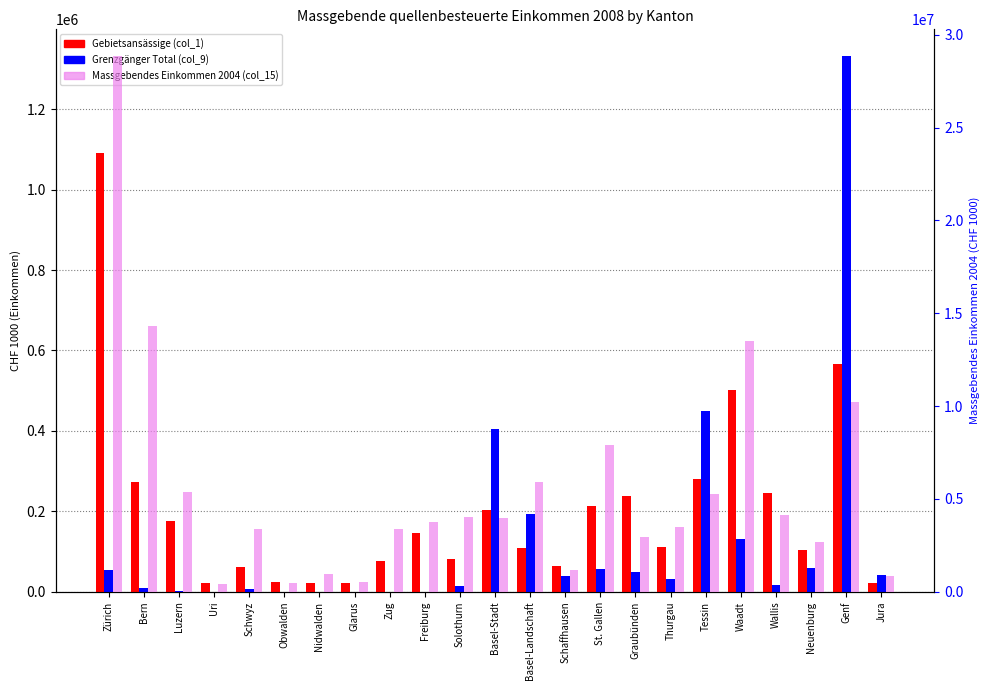

What is the difference between the highest and lowest values at Uri?

418442.9